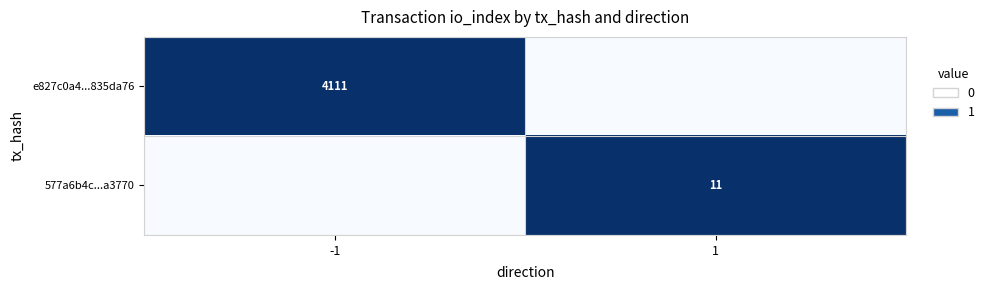

True or false: e827c0a4...835da76 has a value of 2242 at -1.

False